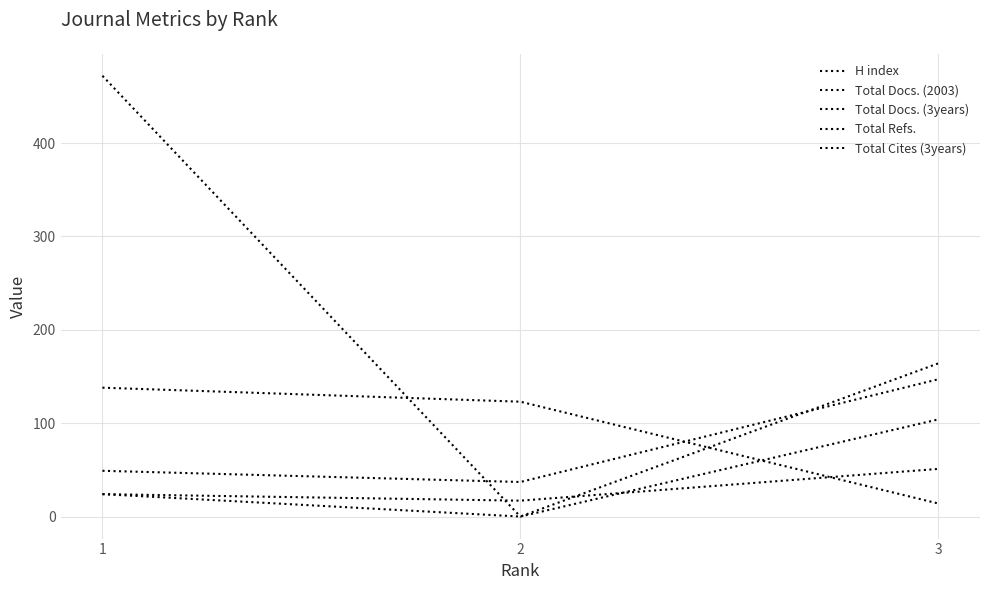

What is the value of the Total Docs. (2003) point at the 1st from the left?

24